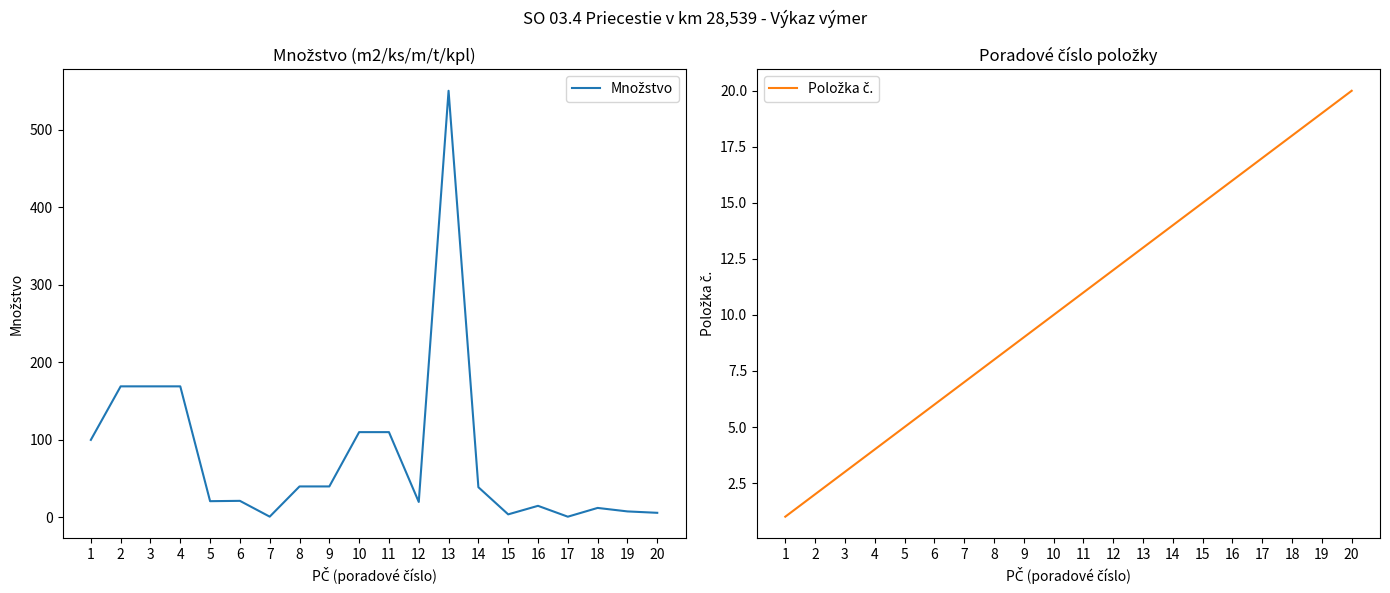

Read the Množstvo value at 8.

40.0